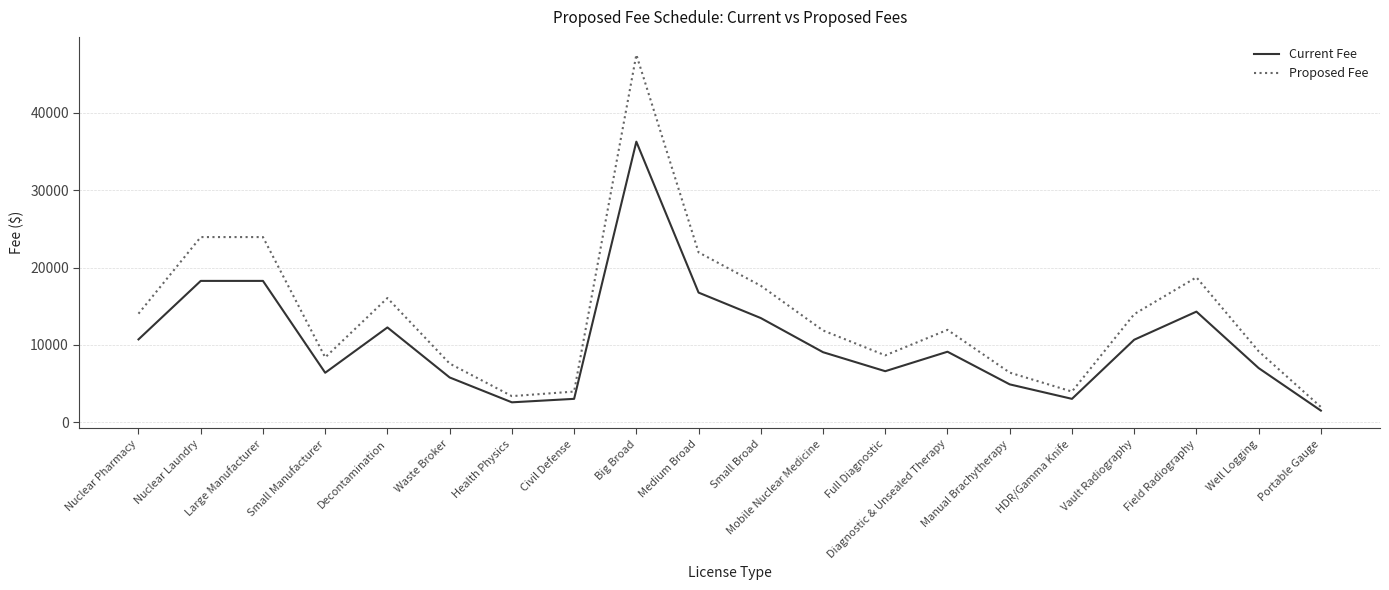

Which series has the largest range (max minus min)?

Proposed Fee